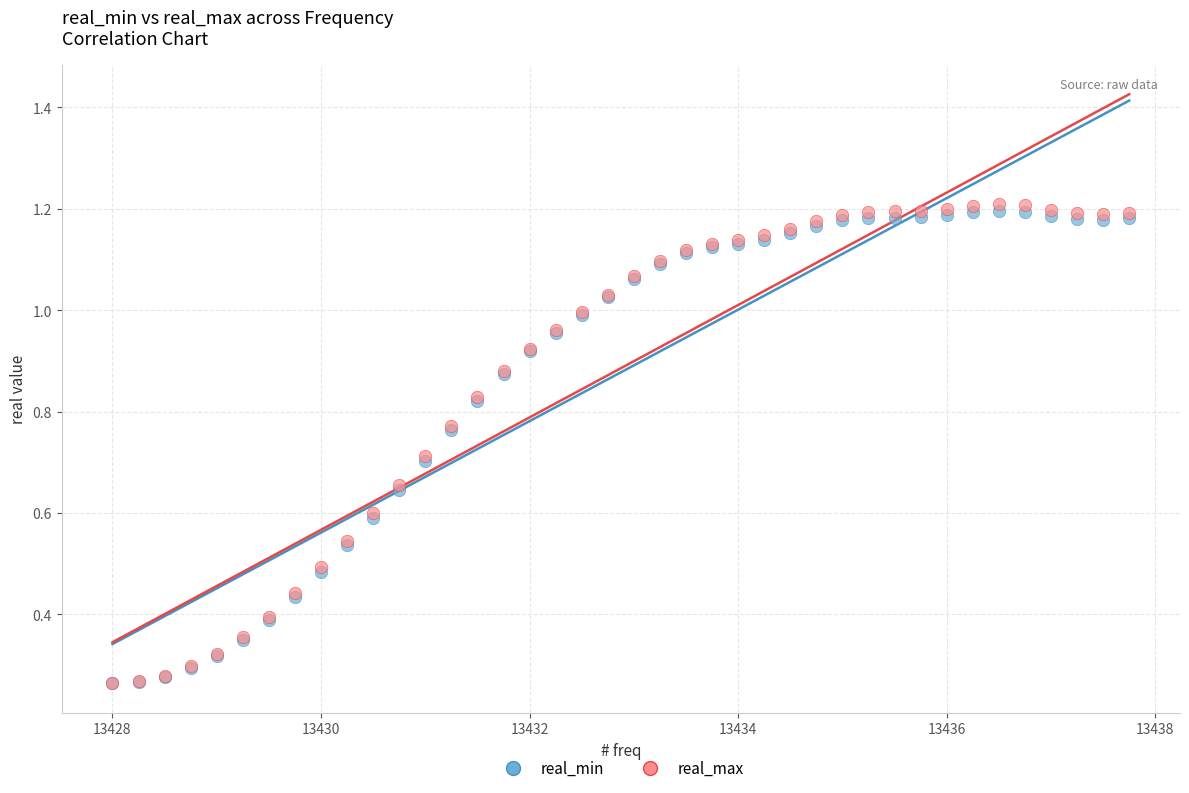

What are all the series names shown in the legend?

real_min, real_max